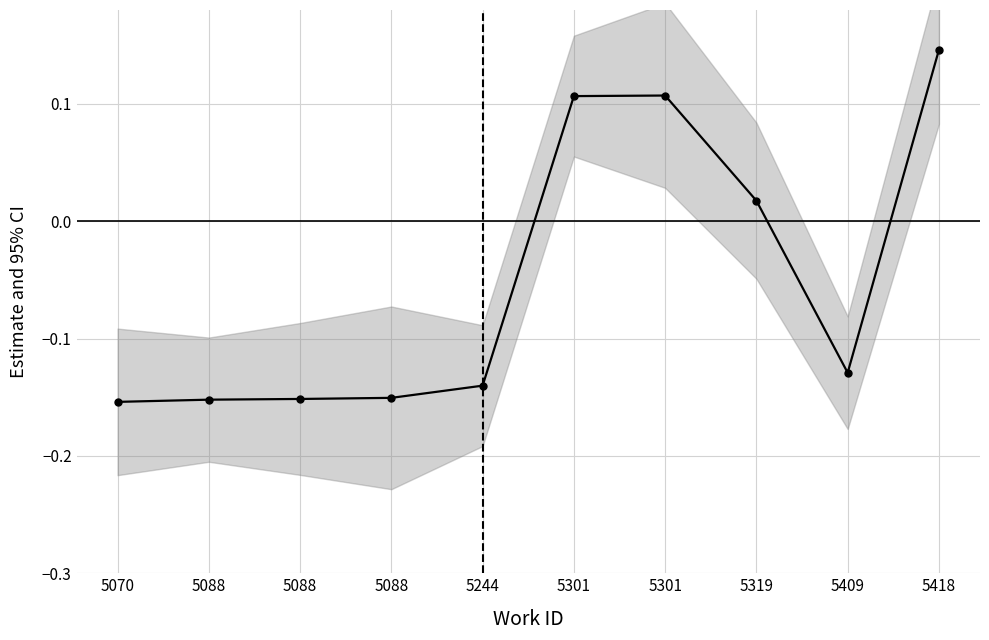

Is it true that the value at 5070 is -0.2?

False